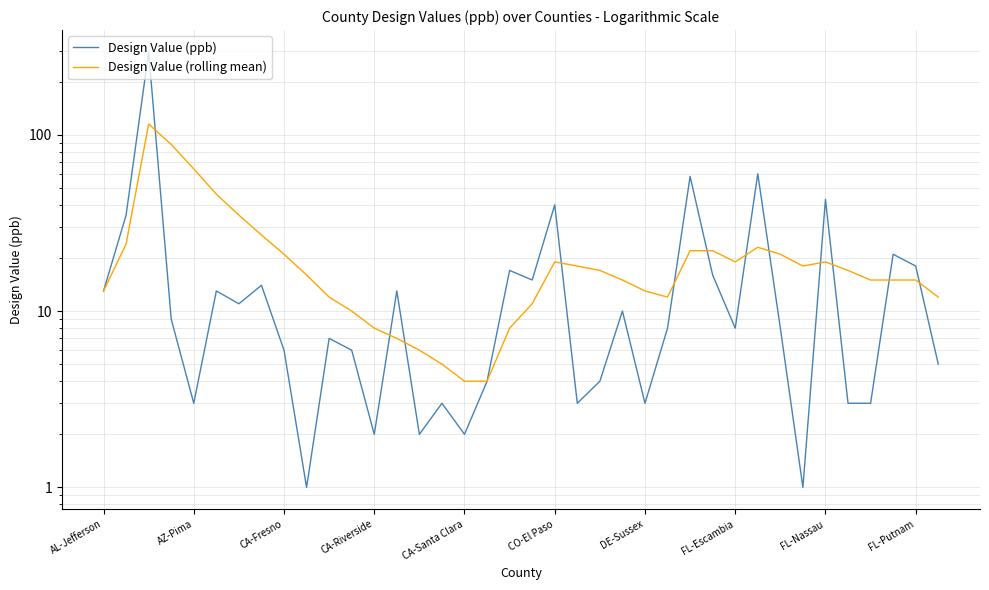

At how many categories does at least one series exceed 110?

1